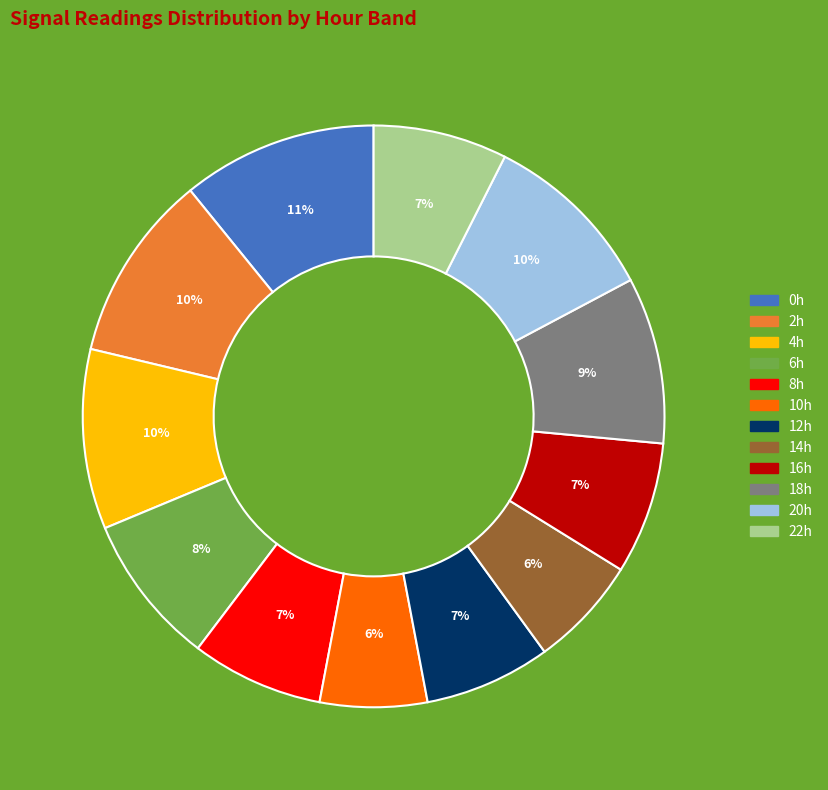

Is it true that 8h is 1% of the pie?

False